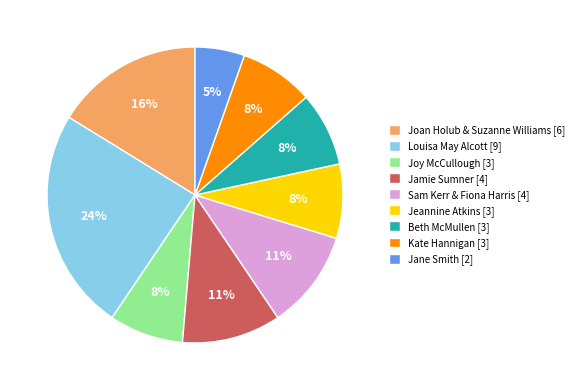

To the nearest percent, what is the difference between the largest and smallest slice percentages?

19%